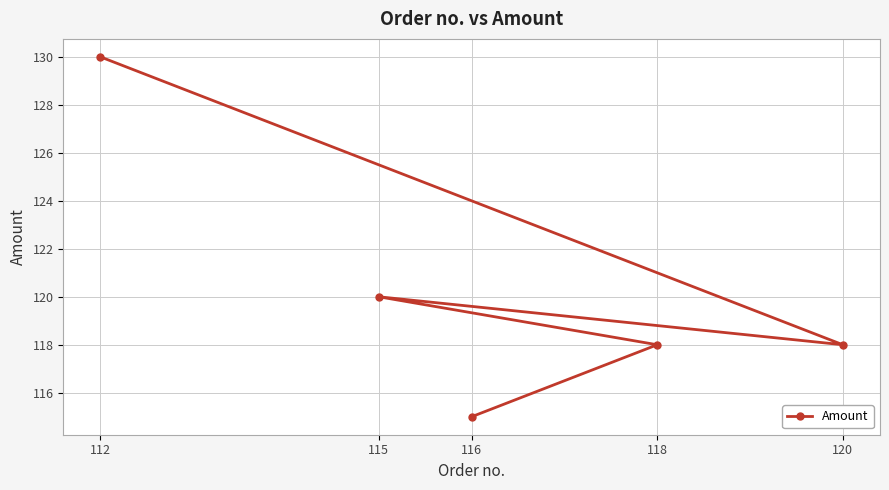

List the labels in order of value, largest first.

112, 115, 118, 120, 116